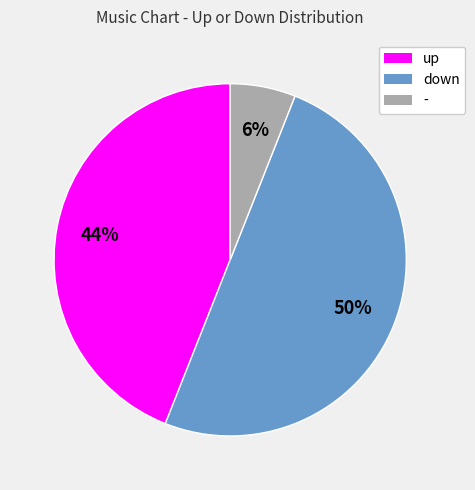

How many segments does this pie chart have?

3